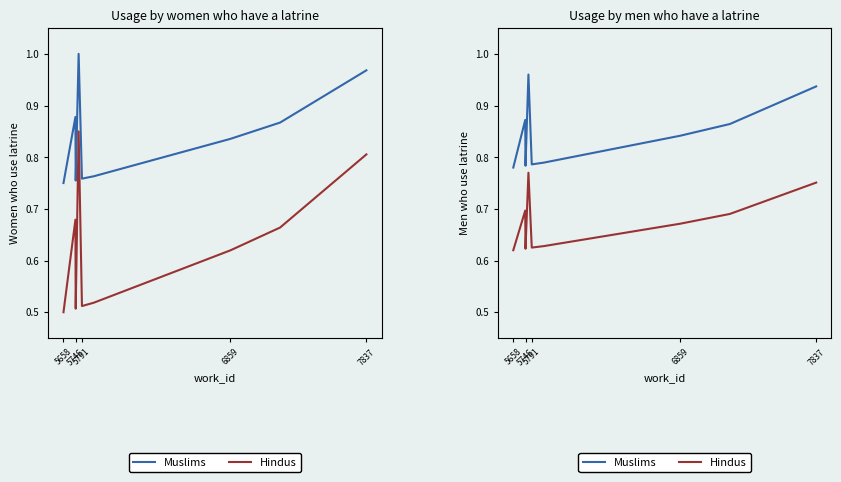

How many Muslims values are between 0 and 1?

10